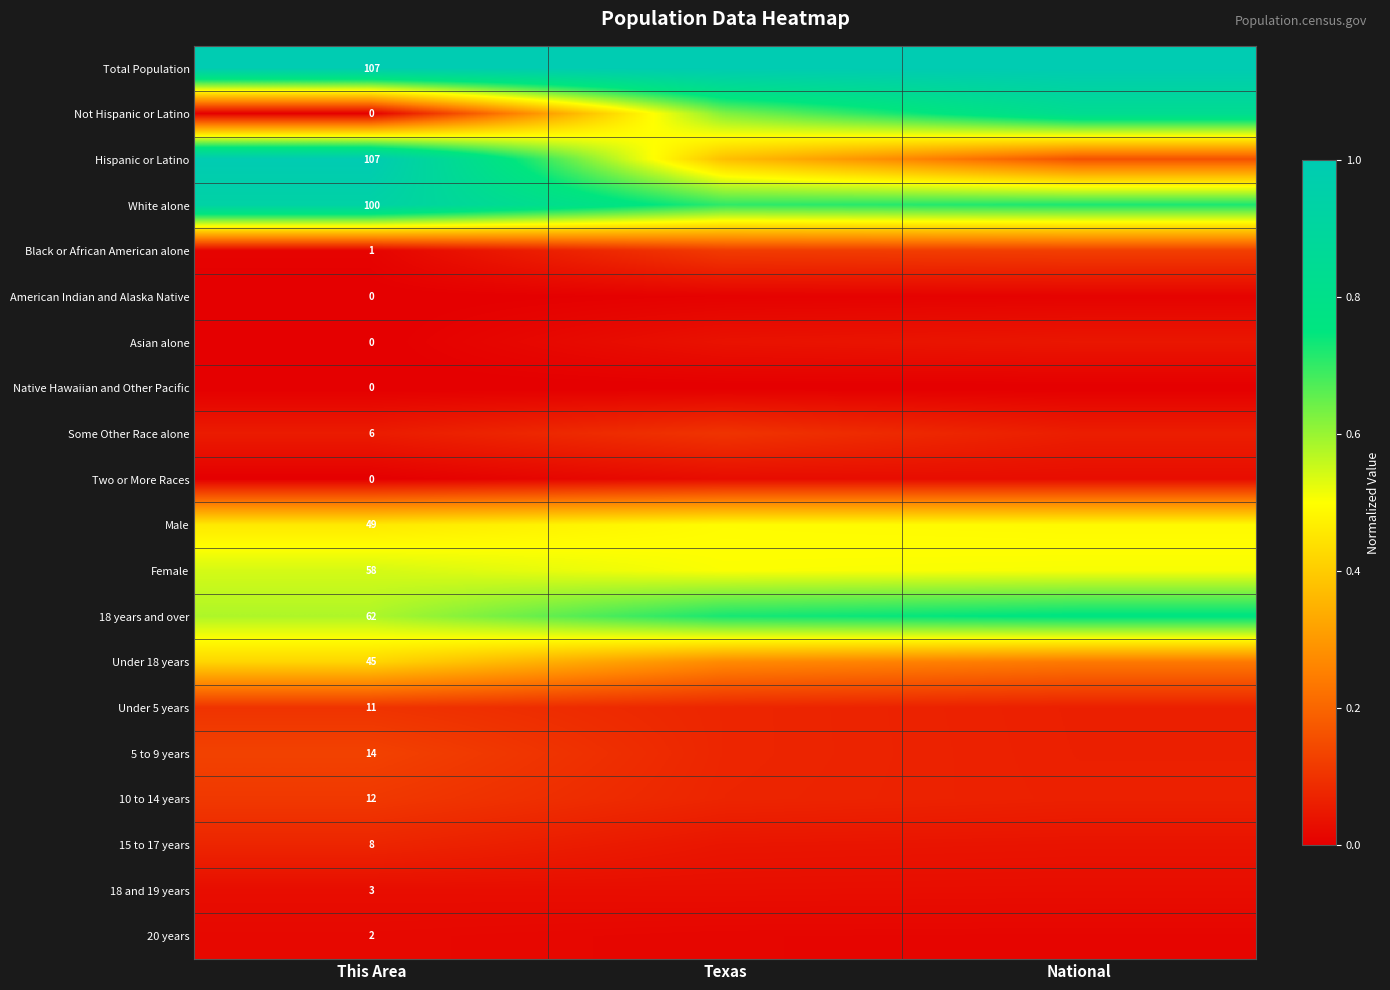

The Under 18 years series shows 0.2 at National. True or false?

True